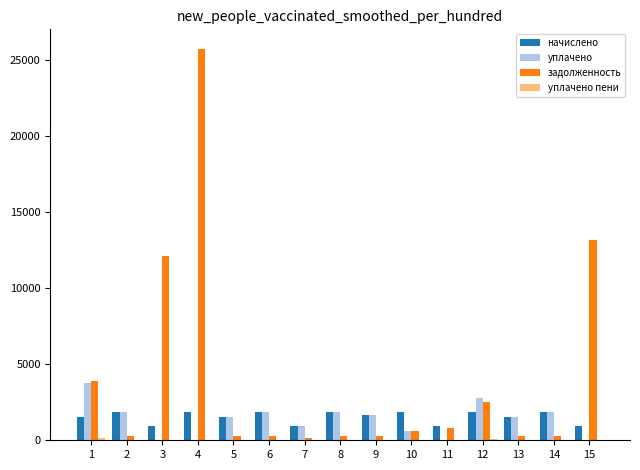

The value of начислено at 5 is 1519.7. True or false?

True